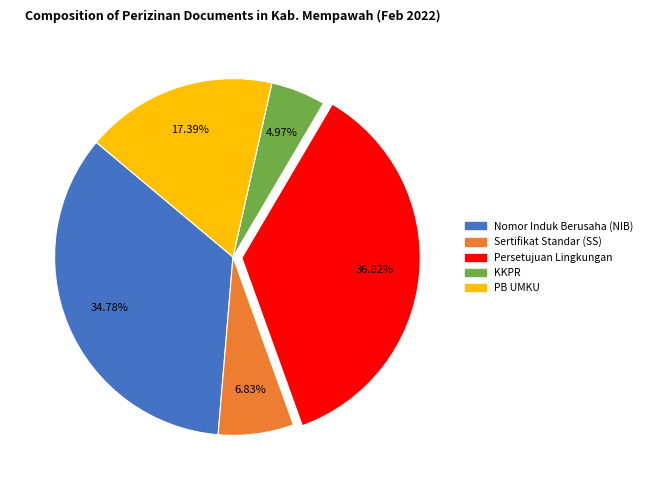

Does any single category account for the majority?

No